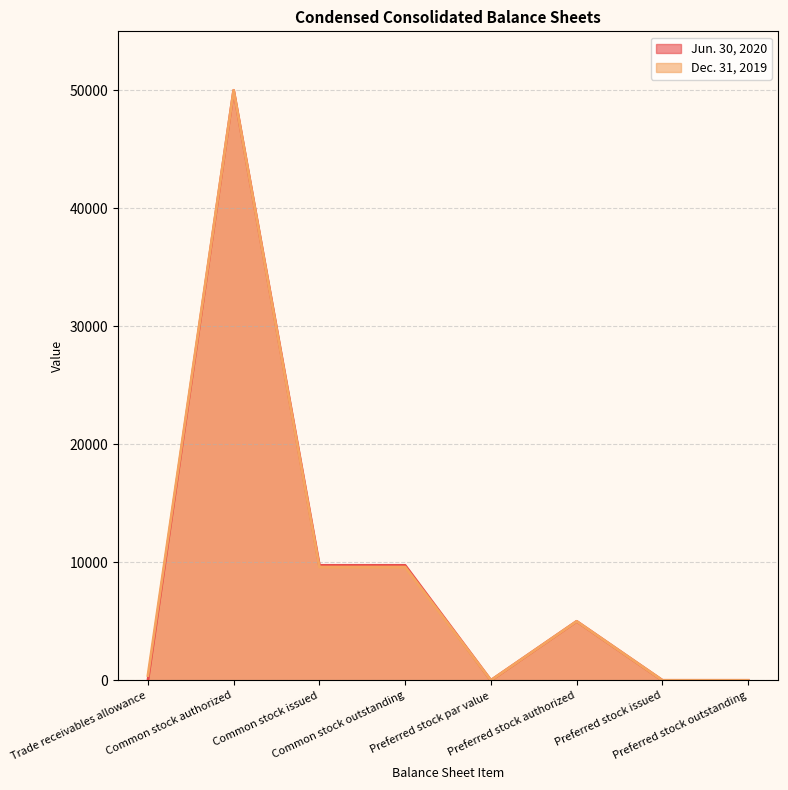

What are all the series names shown in the legend?

Jun. 30, 2020, Dec. 31, 2019